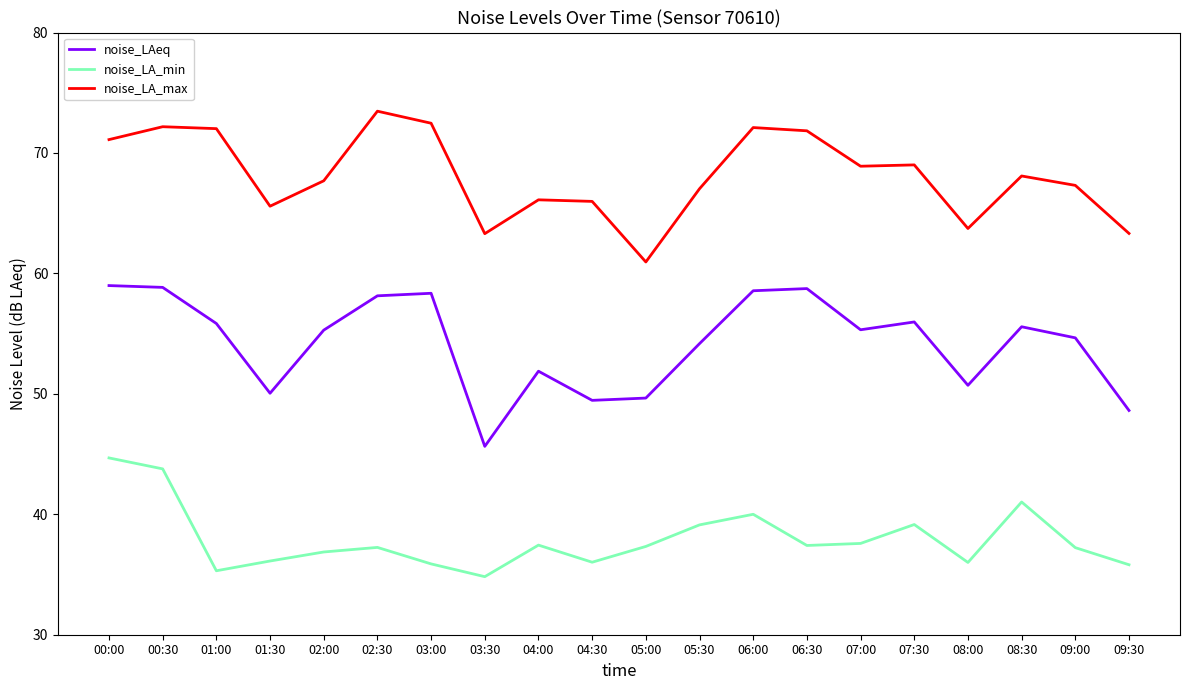

Where does the noise_LA_min series first go above 37?

00:00